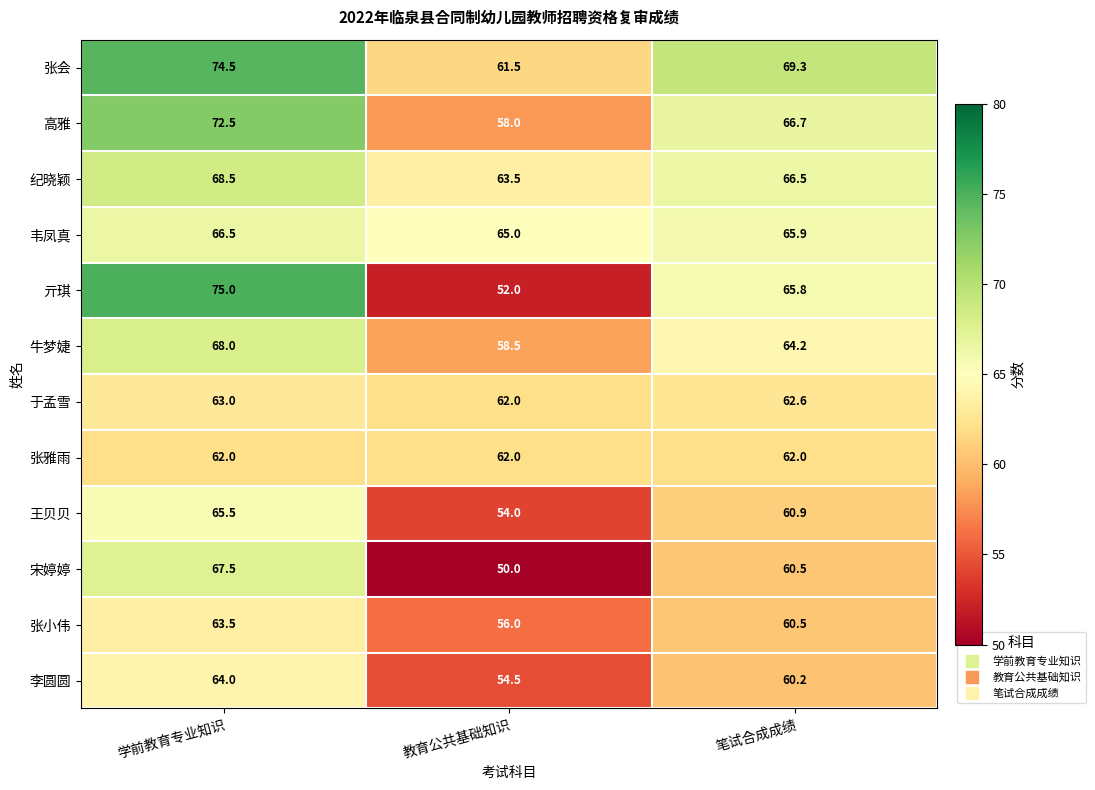

What is the average value of the 韦凤真 series?

65.8